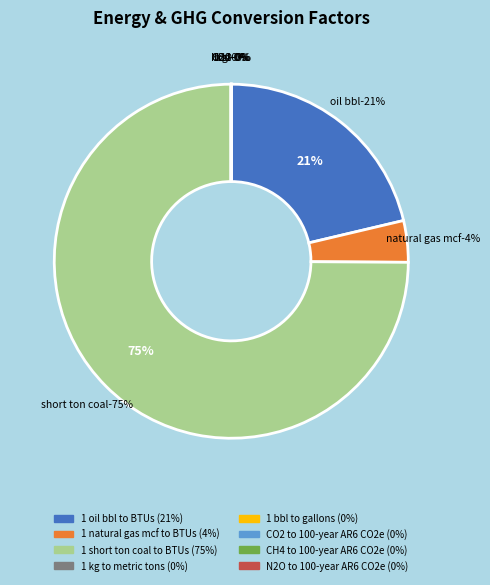

Count the number of slices in the pie.

8